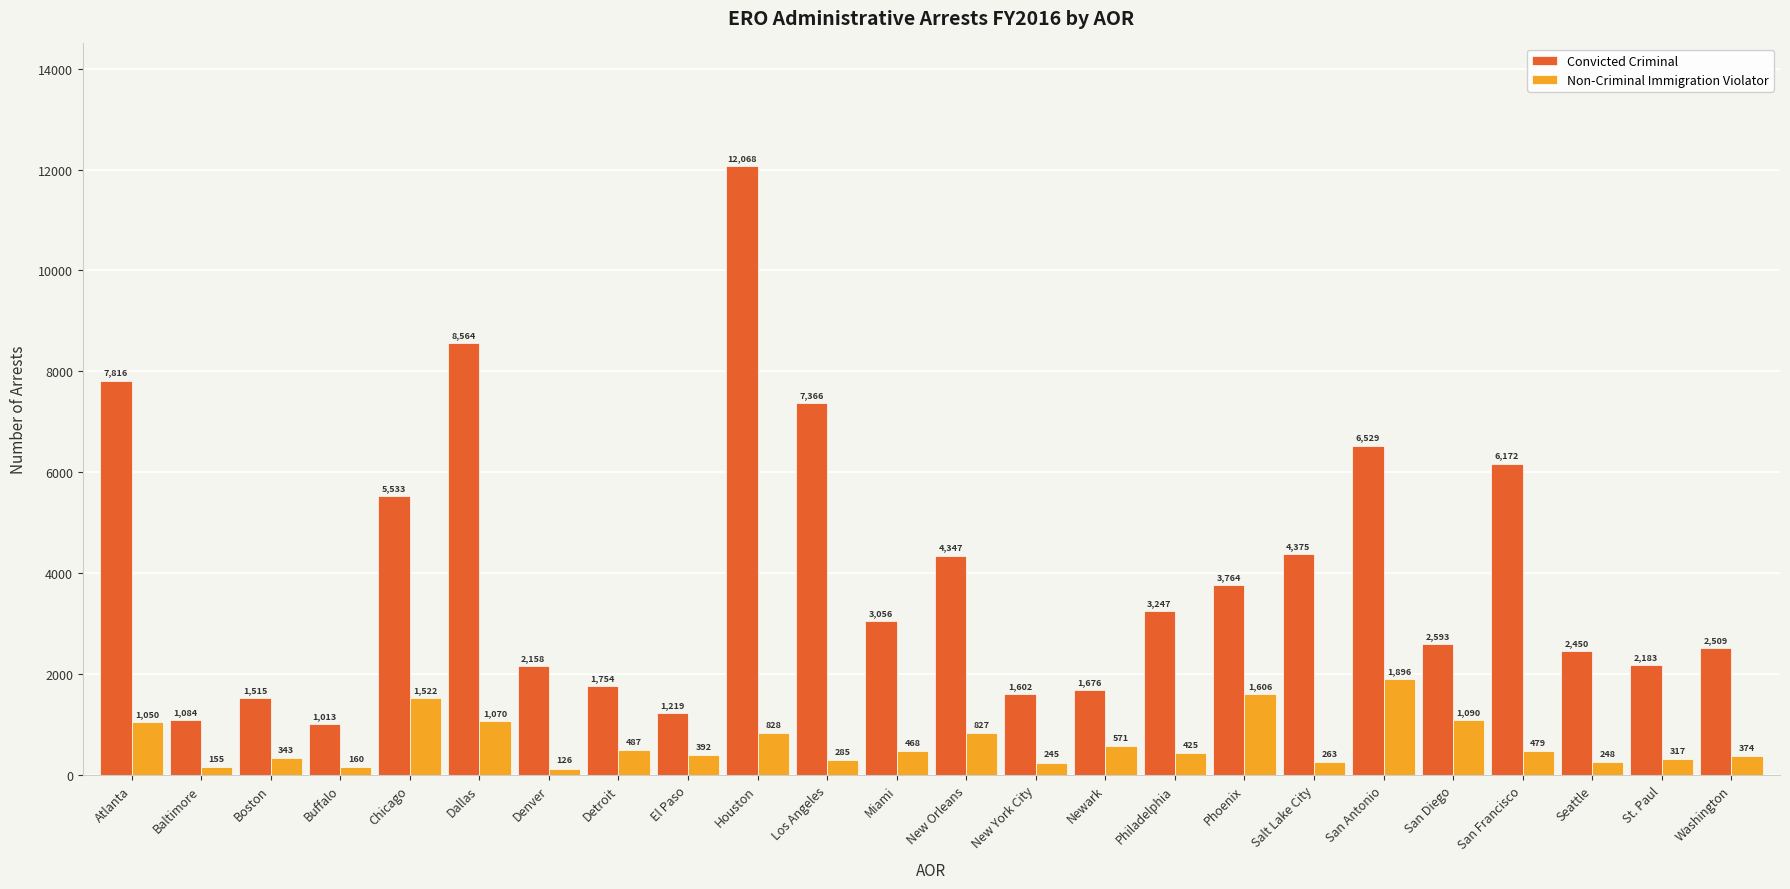

Rank the series at Seattle from highest to lowest value.

Convicted Criminal, Non-Criminal Immigration Violator